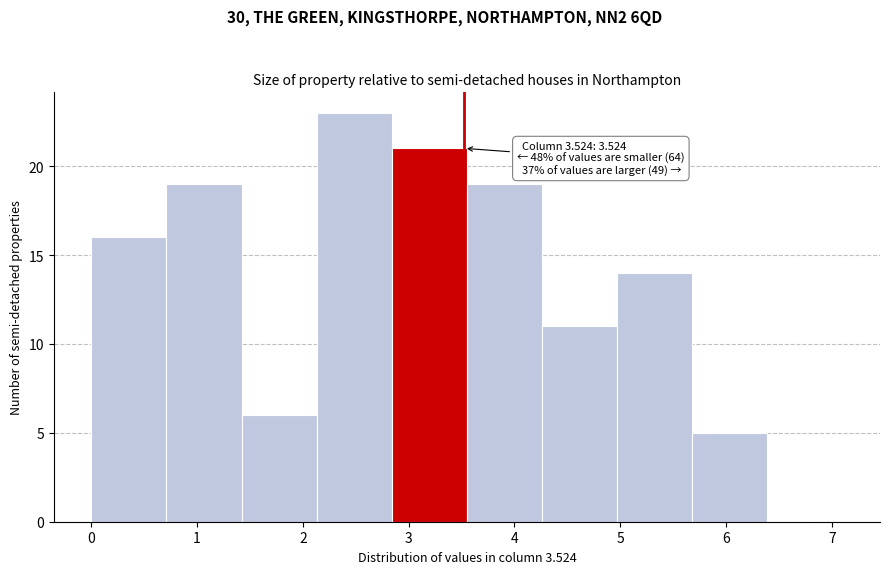

Which range on the x-axis has the tallest bar?

2.13 to 2.84